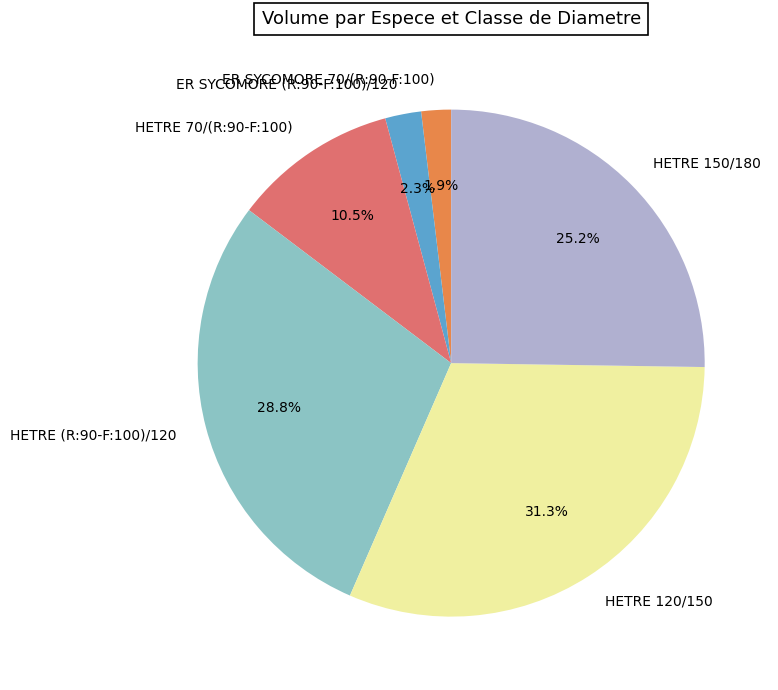

To the nearest percent, what is the combined percentage of HETRE 120/150 and HETRE 70/(R:90-F:100)?

42%